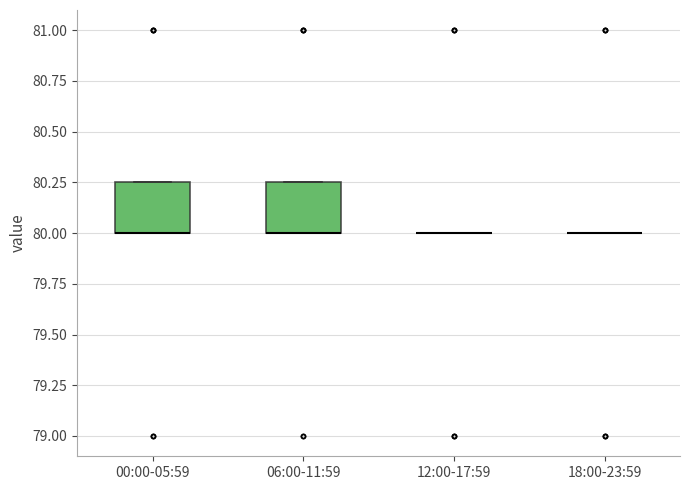

Where is the upper edge of the box for 00:00-05:59 on the y-axis? The values are not printed on the chart, so give them approximately, as read against the axis.

80.25